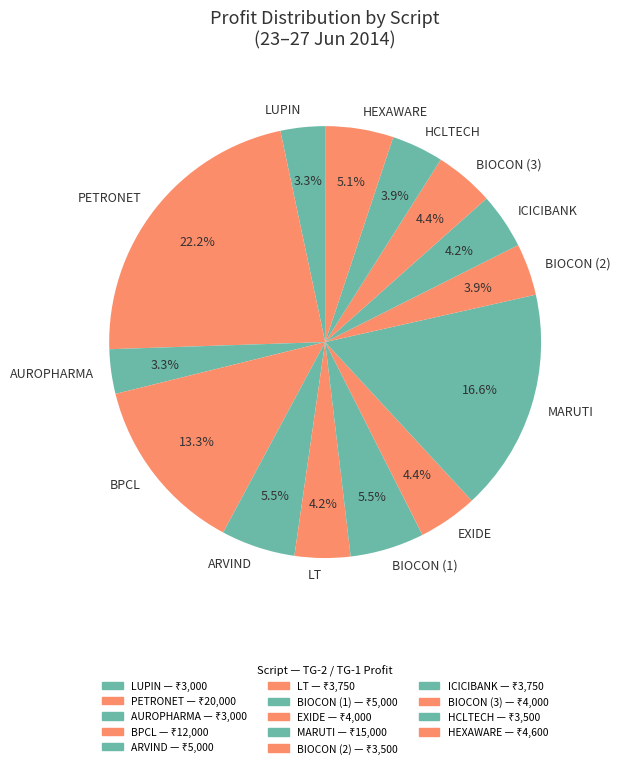

Which category has the biggest portion of the pie?

PETRONET